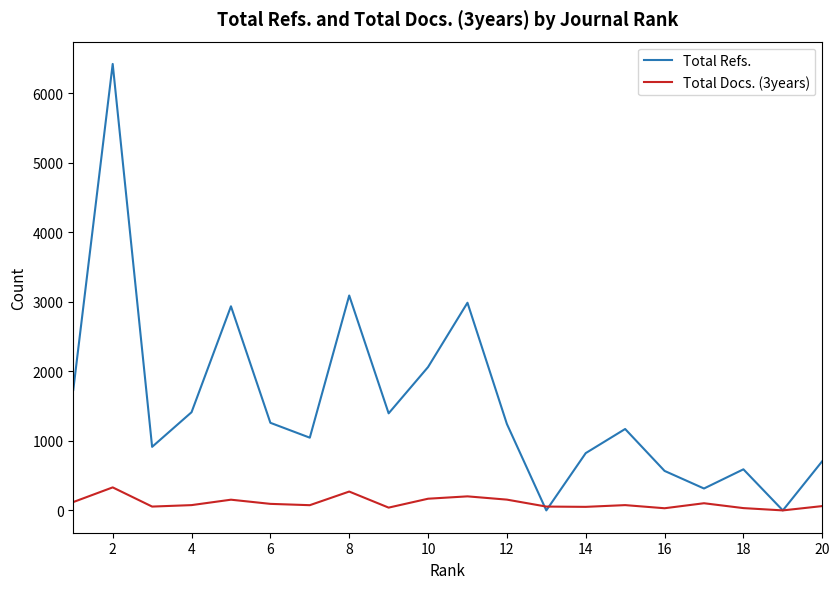

What is the sum of all Total Refs. values?

30679